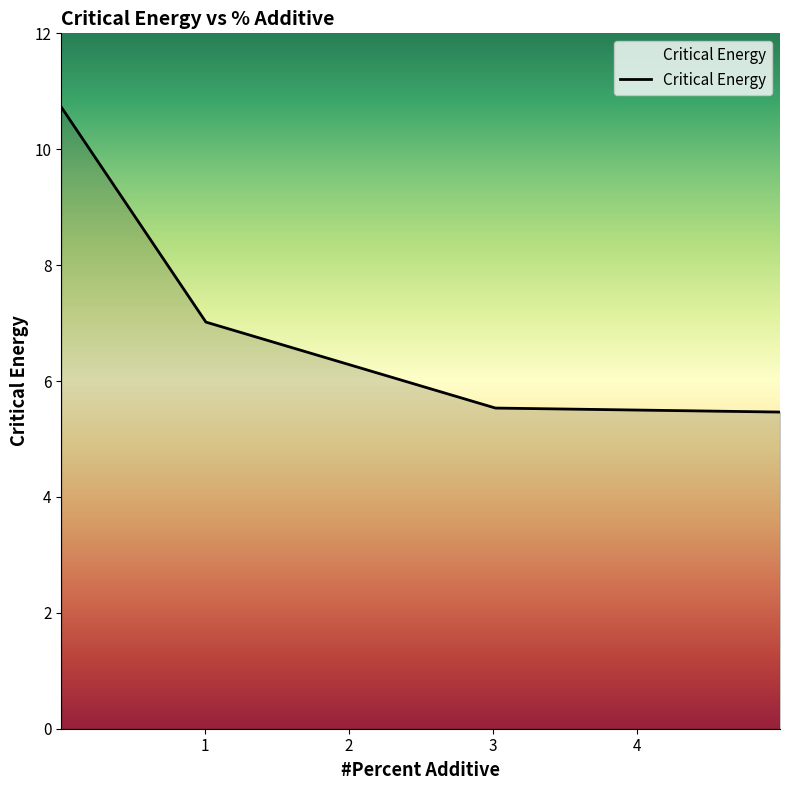

What is the difference between the maximum and minimum values?

5.3